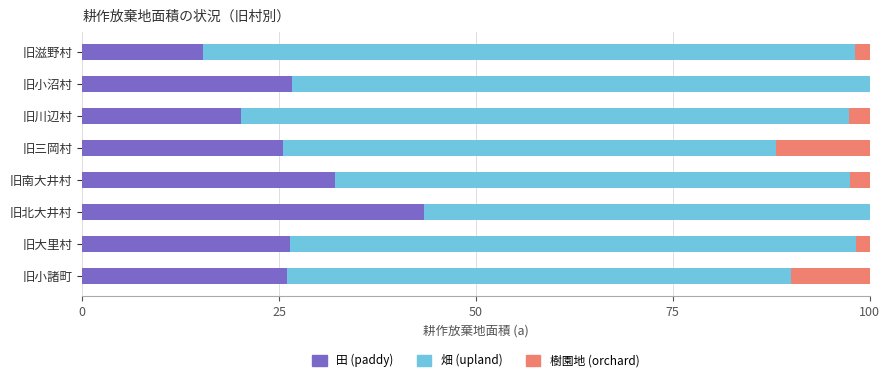

What is the maximum value for 田 (paddy)?

43.4